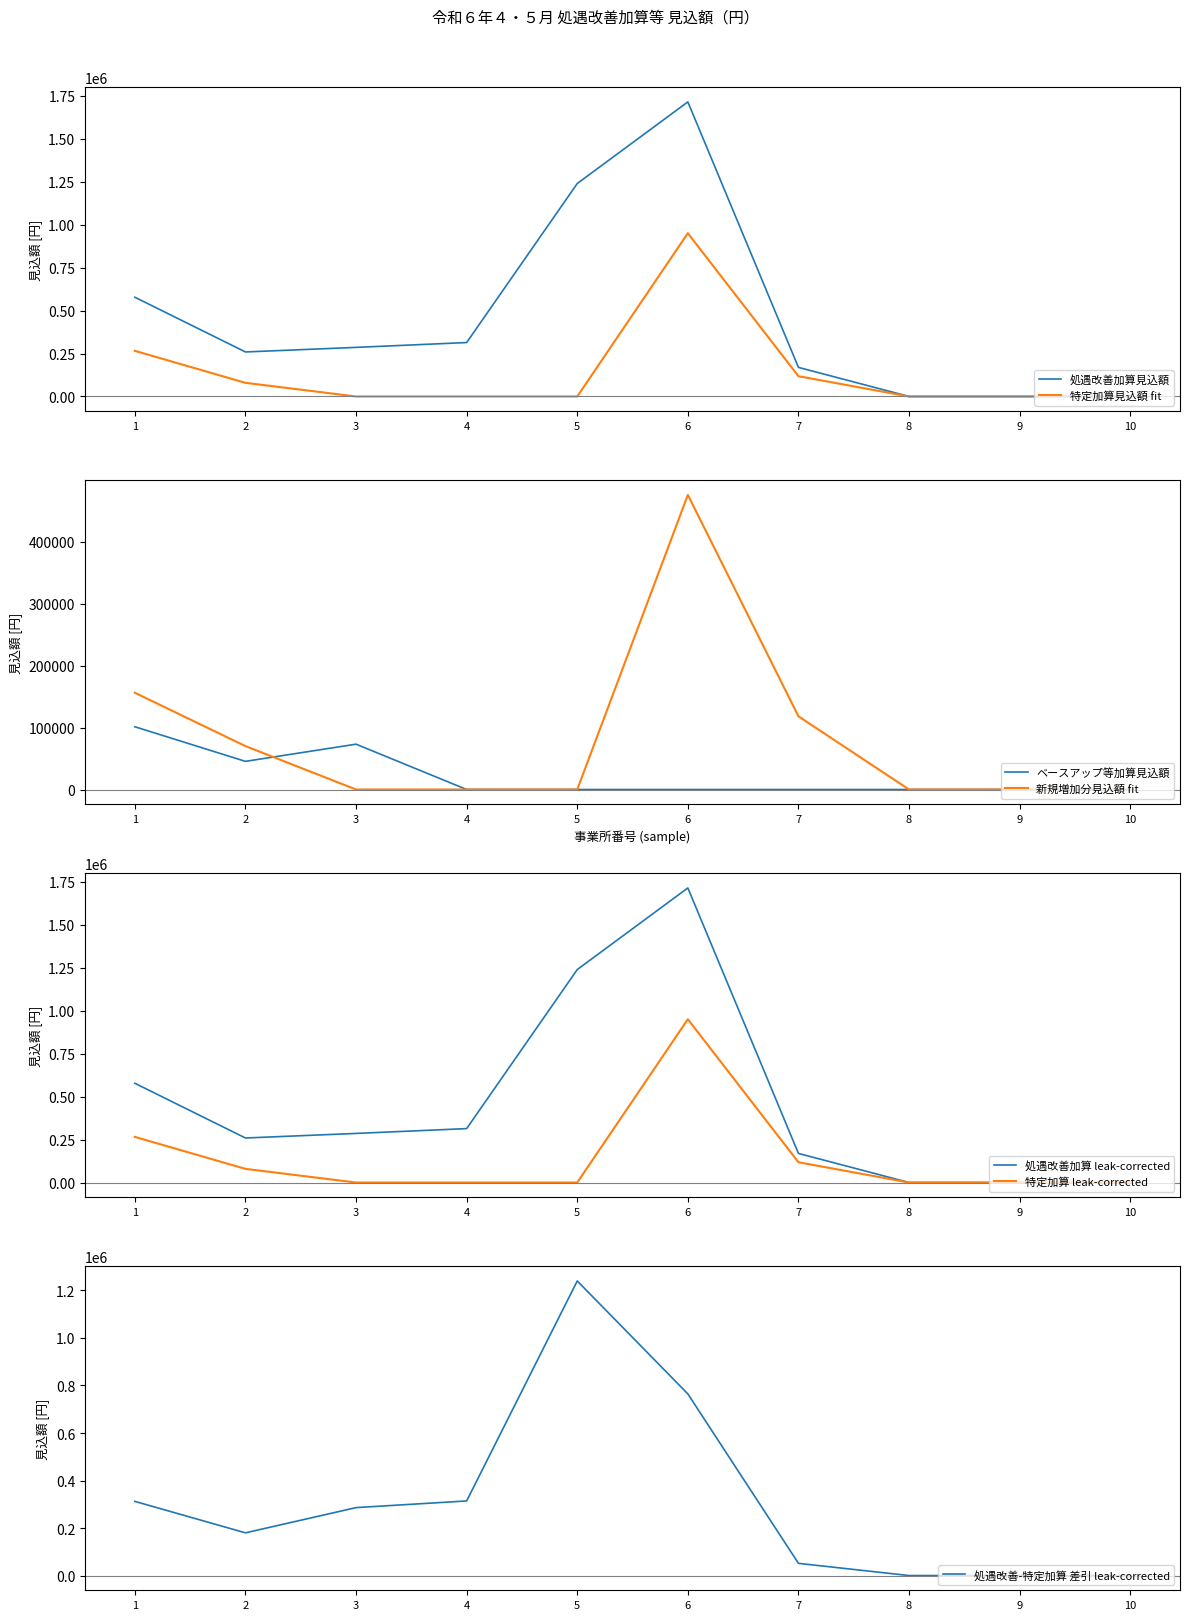

The value of 処遇改善加算見込額 at 6 is 455690. True or false?

False